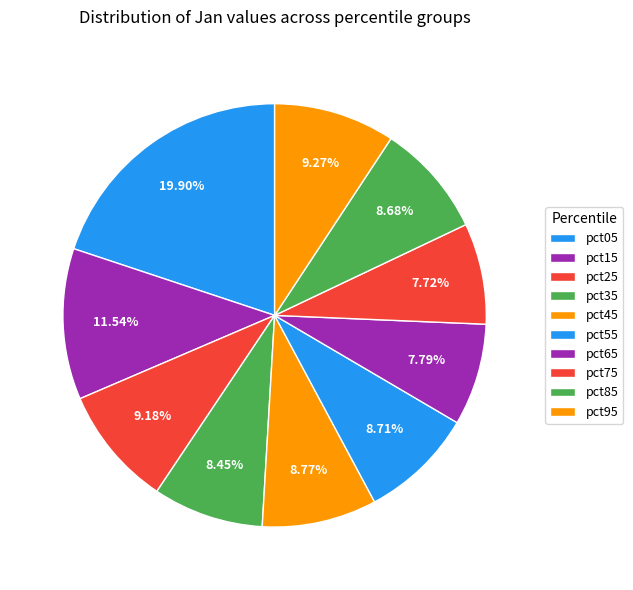

True or false: pct65 accounts for 1% of the total.

False